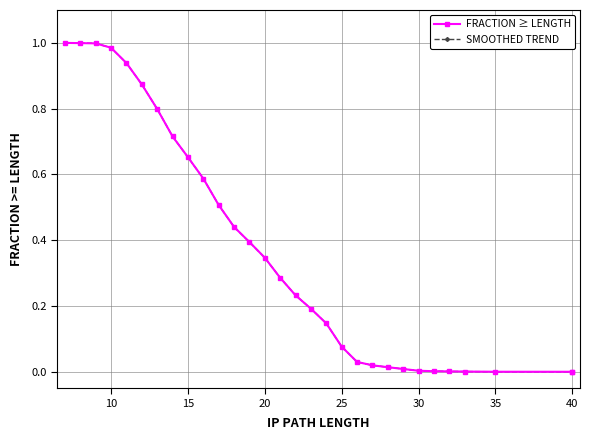

What are all the series names shown in the legend?

FRACTION ≥ LENGTH, SMOOTHED TREND